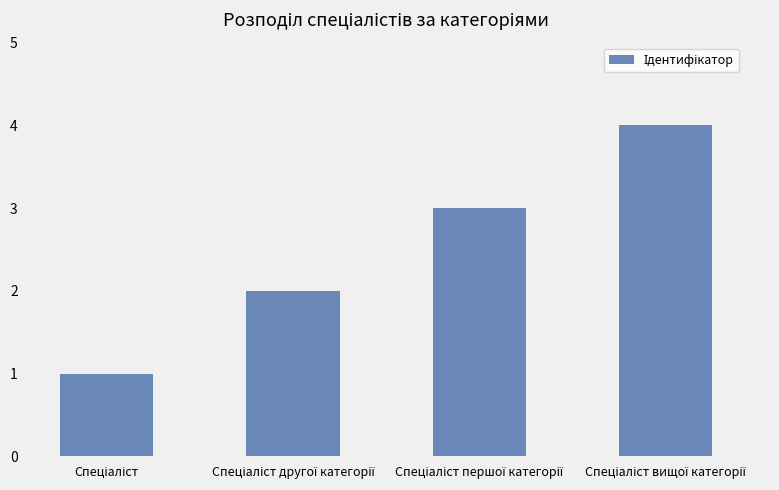

What is the maximum value shown in the chart?

4